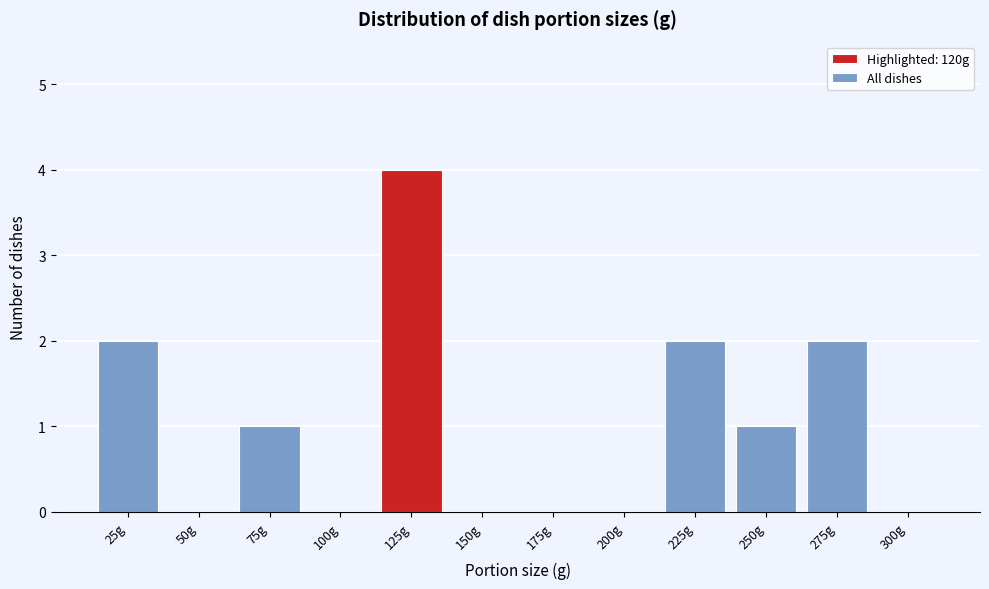

Reading left to right, transcribe all the data shown in this chart.

25g=2	50g=0	75g=1	100g=0	125g=4	150g=0	175g=0	200g=0	225g=2	250g=1	275g=2	300g=0